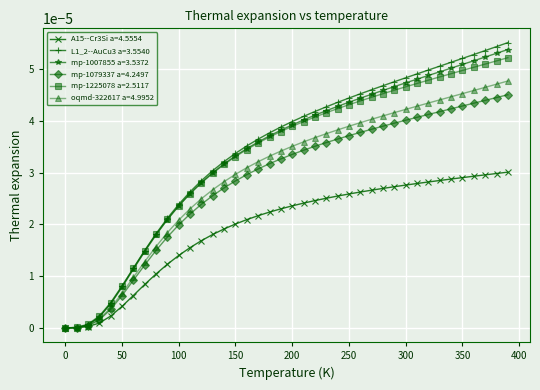

True or false: mp-1007855 a=3.5372 has more than 0 points higher than both neighbors.

False